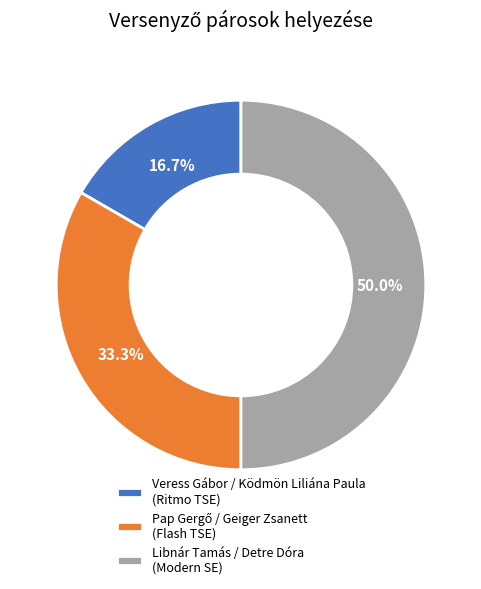

Between Libnár Tamás / Detre Dóra and Veress Gábor / Ködmön Liliána Paula, which is larger?

Libnár Tamás / Detre Dóra